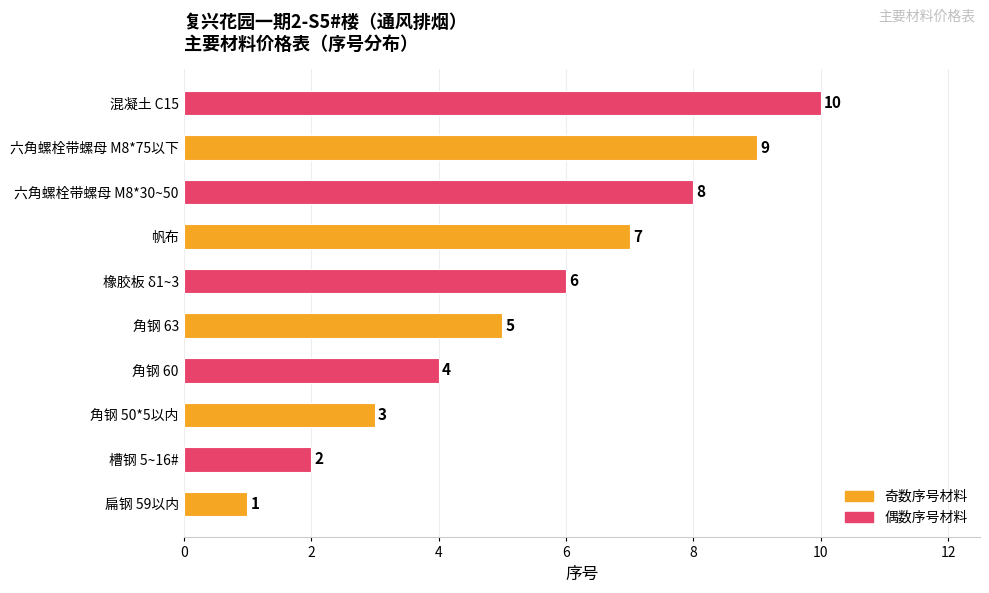

Count the values in the range 3 to 8.

6